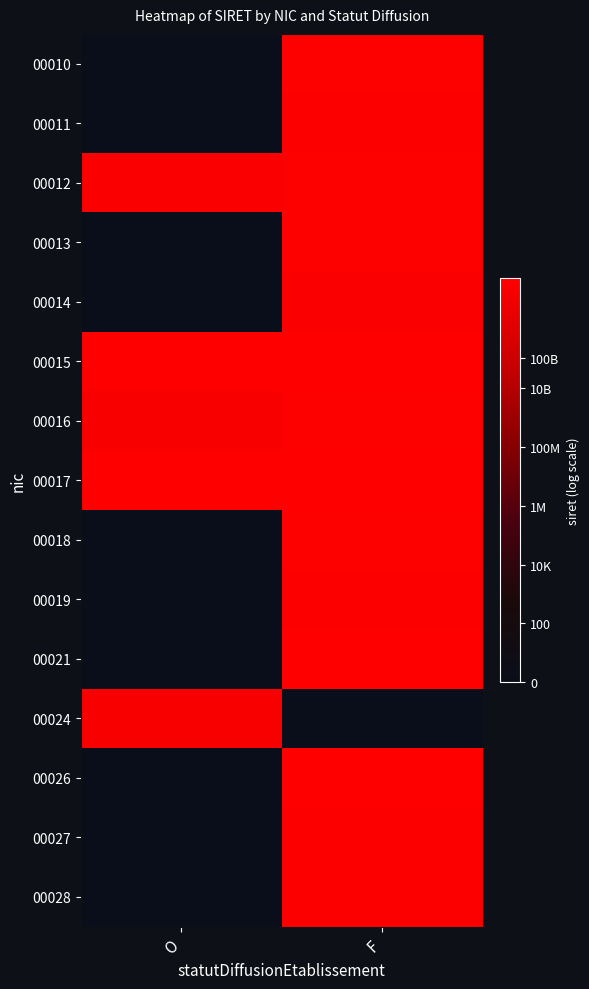

Reading left to right, extract all data points from this chart.

00010: O=0.0	F=13.6
00011: O=0.0	F=13.5
00012: O=13.5	F=13.6
00013: O=0.0	F=13.6
00014: O=0.0	F=13.4
00015: O=13.7	F=13.7
00016: O=13.3	F=13.6
00017: O=13.6	F=13.7
00018: O=0.0	F=13.6
00019: O=0.0	F=13.5
00021: O=0.0	F=13.6
00024: O=13.3	F=0.0
00026: O=0.0	F=13.6
00027: O=0.0	F=13.5
00028: O=0.0	F=13.5